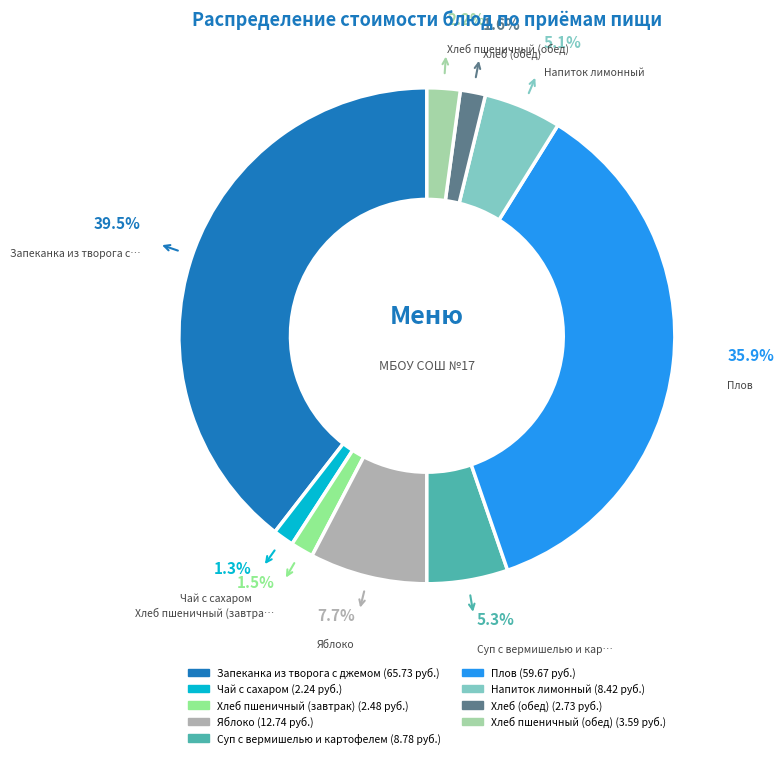

Rank the categories by value from lowest to highest.

Чай с сахаром, Хлеб пшеничный (завтрак), Хлеб (обед), Хлеб пшеничный (обед), Напиток лимонный, Суп с вермишелью и картофелем, Яблоко, Плов, Запеканка из творога с джемом